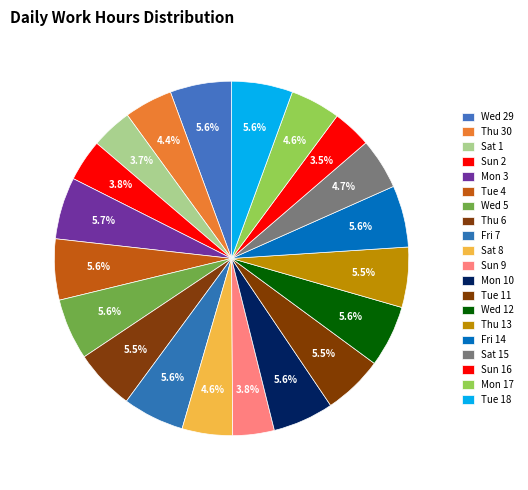

Count the number of slices in the pie.

20